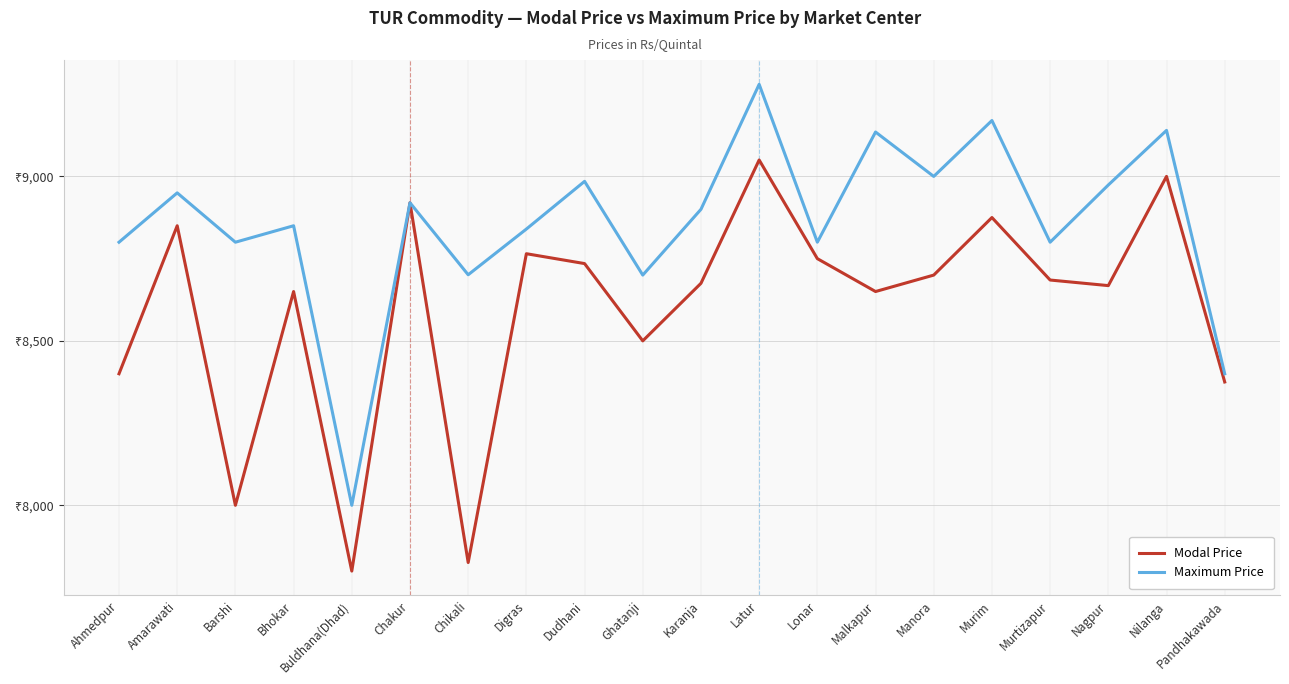

What is the maximum value for Modal Price?

9050